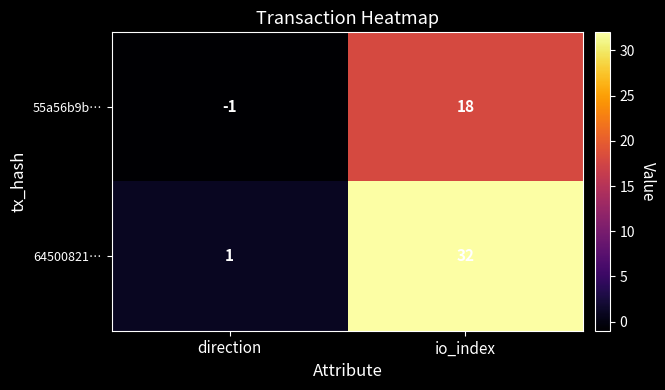

At which label is 55a56b9b… closest to 8?

direction